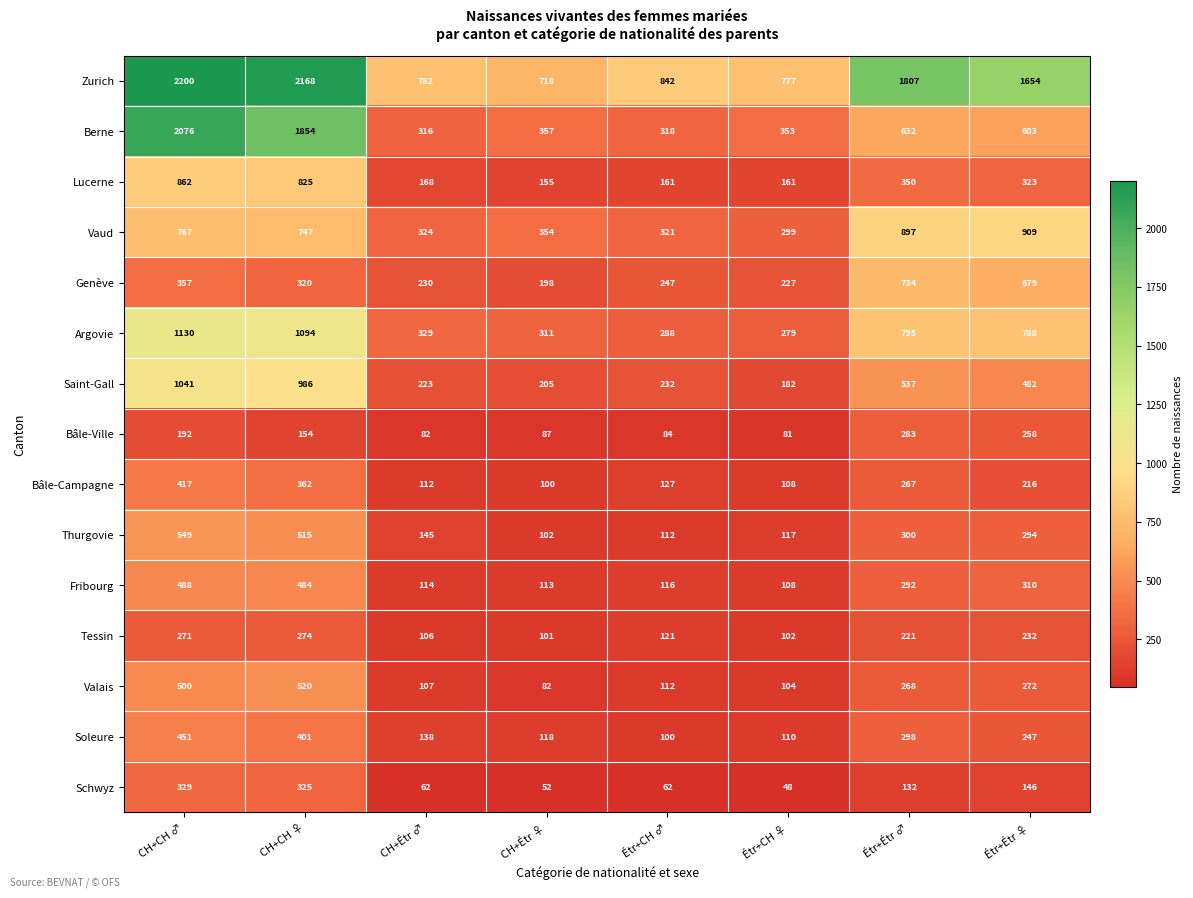

What is the sum of all Saint-Gall values?

3888